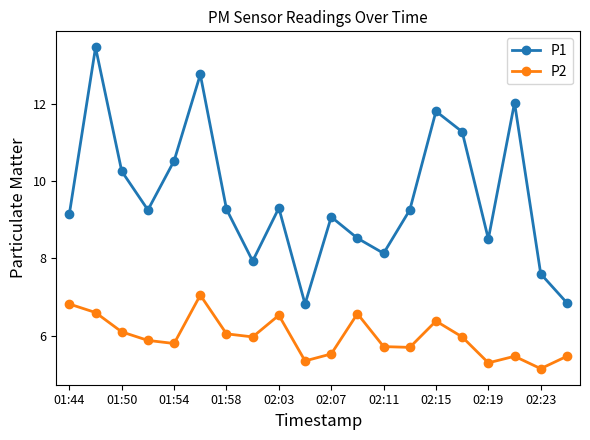

Which series has the largest range (max minus min)?

P1